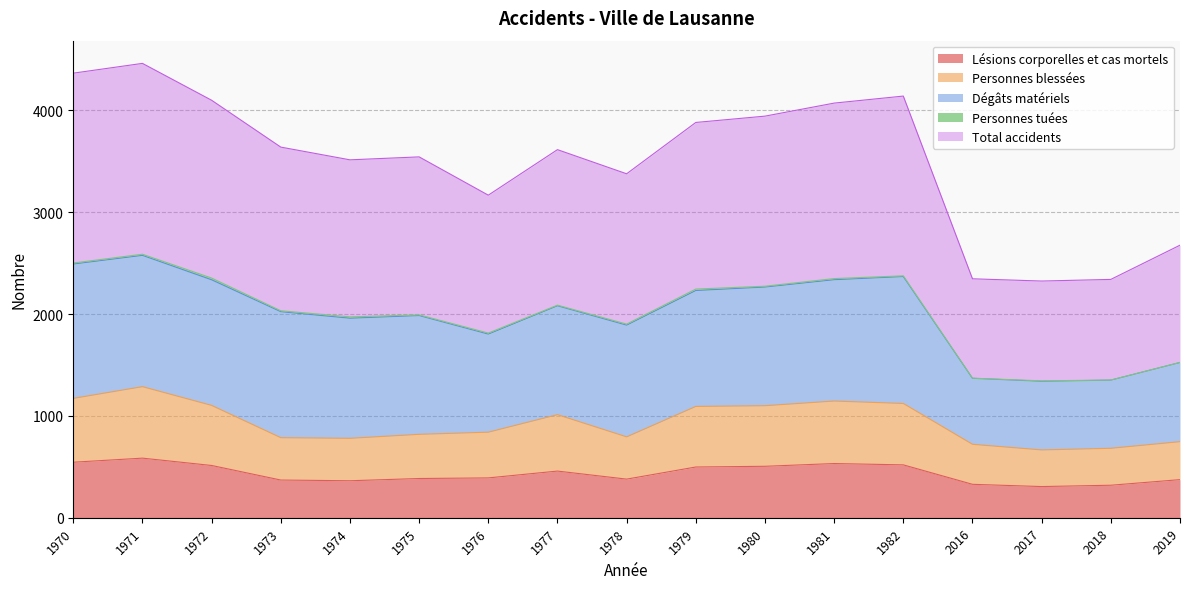

What is the difference between the highest and lowest values at 2019?

2302